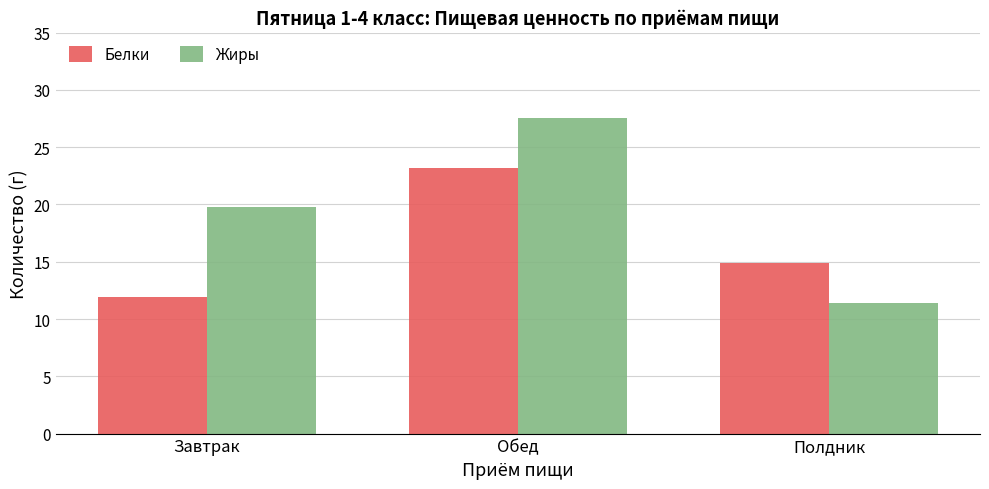

How many categories are shown in the chart?

3